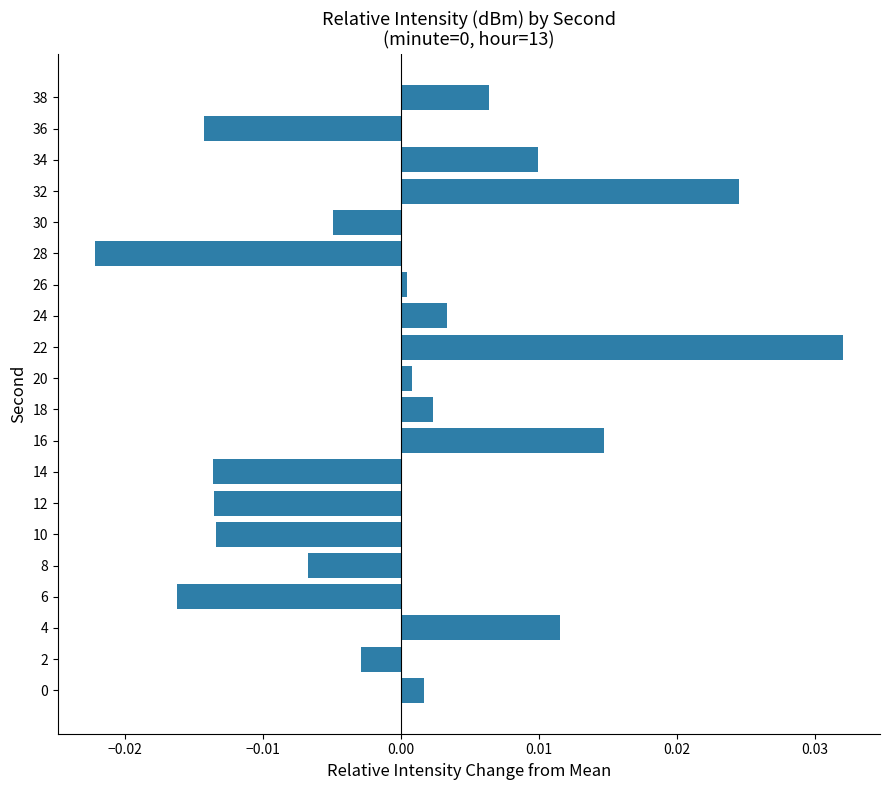

True or false: the data shows -0.0 at 12.

True